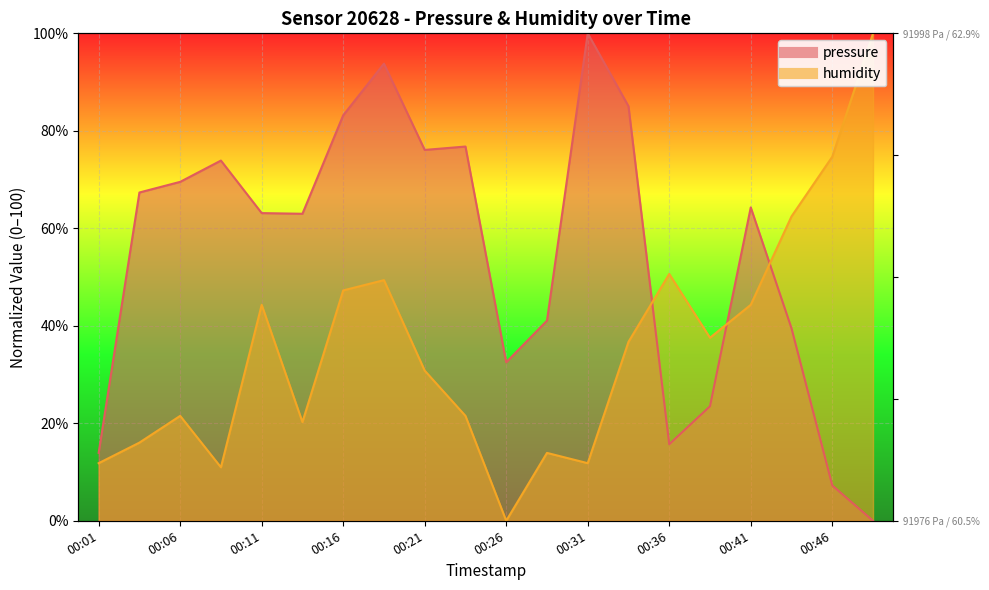

Reading left to right, extract all data points from this chart.

pressure: 13.9	67.3	69.5	73.9	63.1	63.0	83.2	93.8	76.1	76.8	32.5	41.1	100.0	85.0	15.7	23.5	64.3	39.5	7.2	0.0
humidity: 11.8	16.0	21.5	11.0	44.3	20.3	47.3	49.4	30.8	21.5	0.0	13.9	11.8	36.7	50.6	37.6	44.3	62.4	74.7	100.0